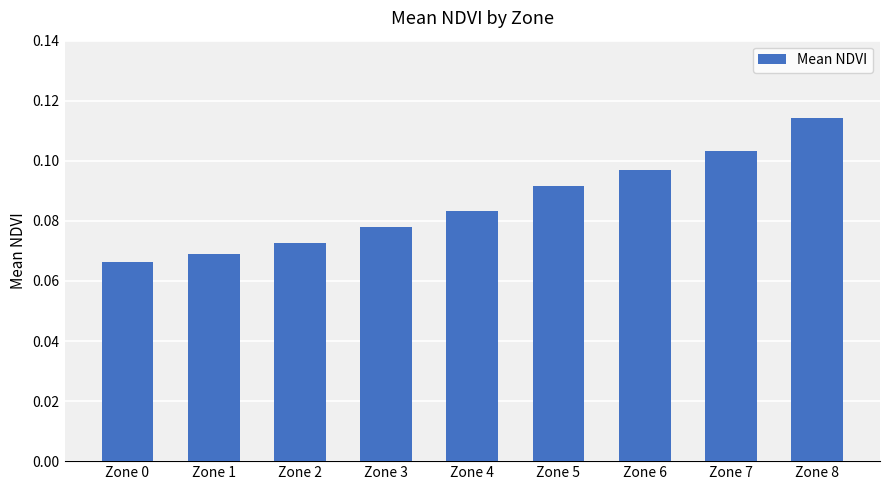

True or false: the data shows 0.0 at Zone 6.

False